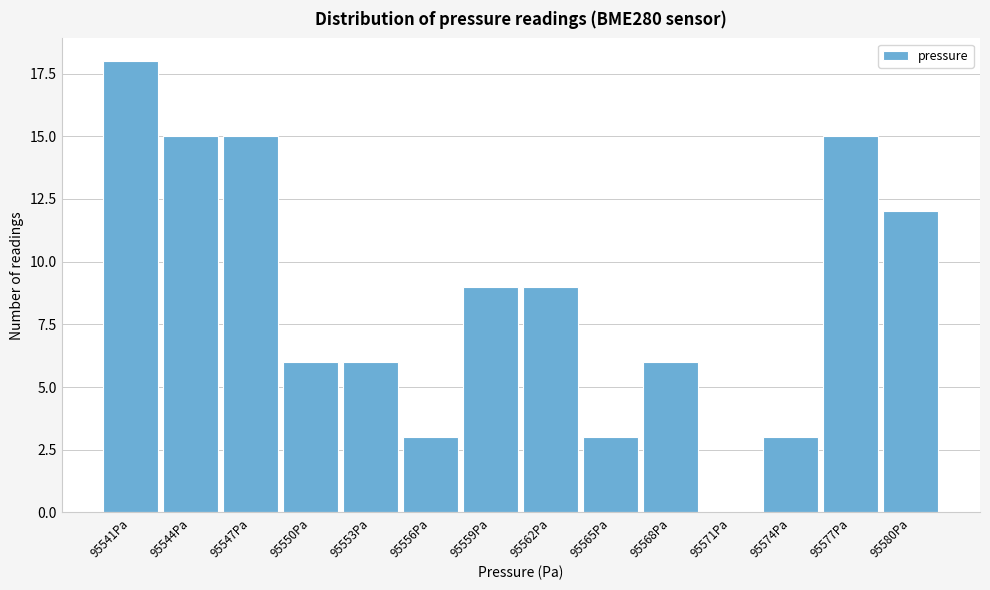

Reading left to right, what are all the values shown in this chart?

95541Pa=18	95544Pa=15	95547Pa=15	95550Pa=6	95553Pa=6	95556Pa=3	95559Pa=9	95562Pa=9	95565Pa=3	95568Pa=6	95571Pa=0	95574Pa=3	95577Pa=15	95580Pa=12